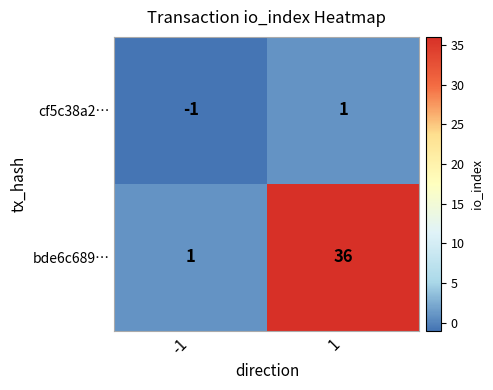

The bde6c689… series shows 1 at -1. True or false?

True